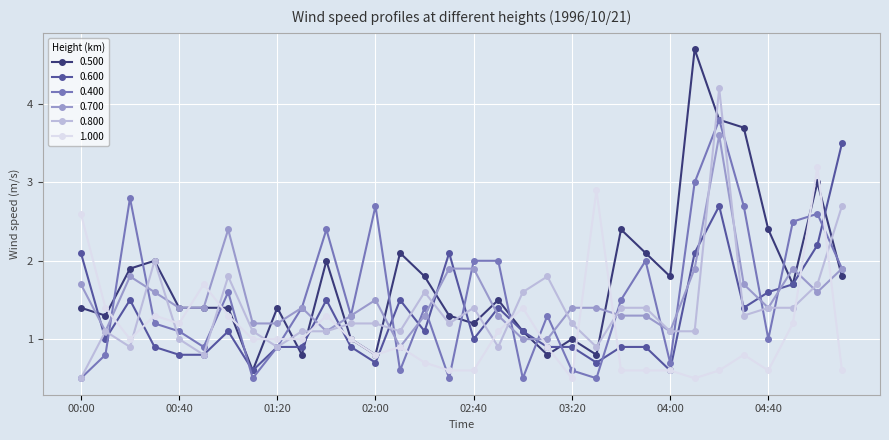

True or false: 1.000 has more than 0 interior local peaks.

True